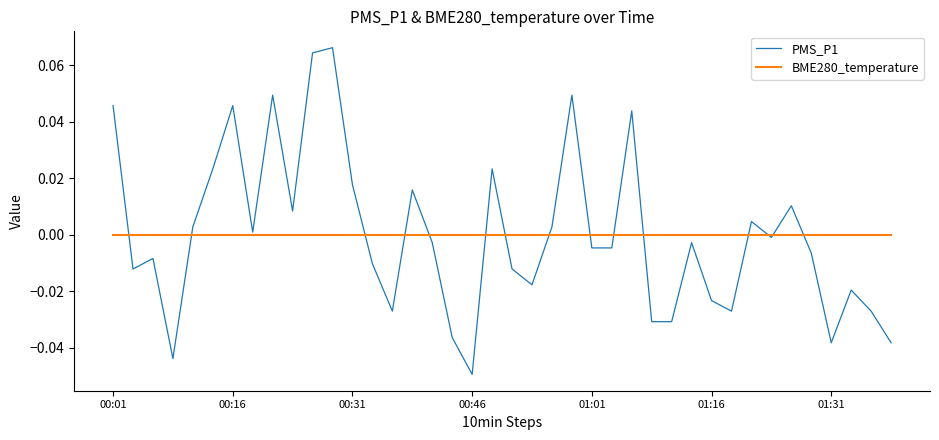

Which series has the largest range (max minus min)?

PMS_P1